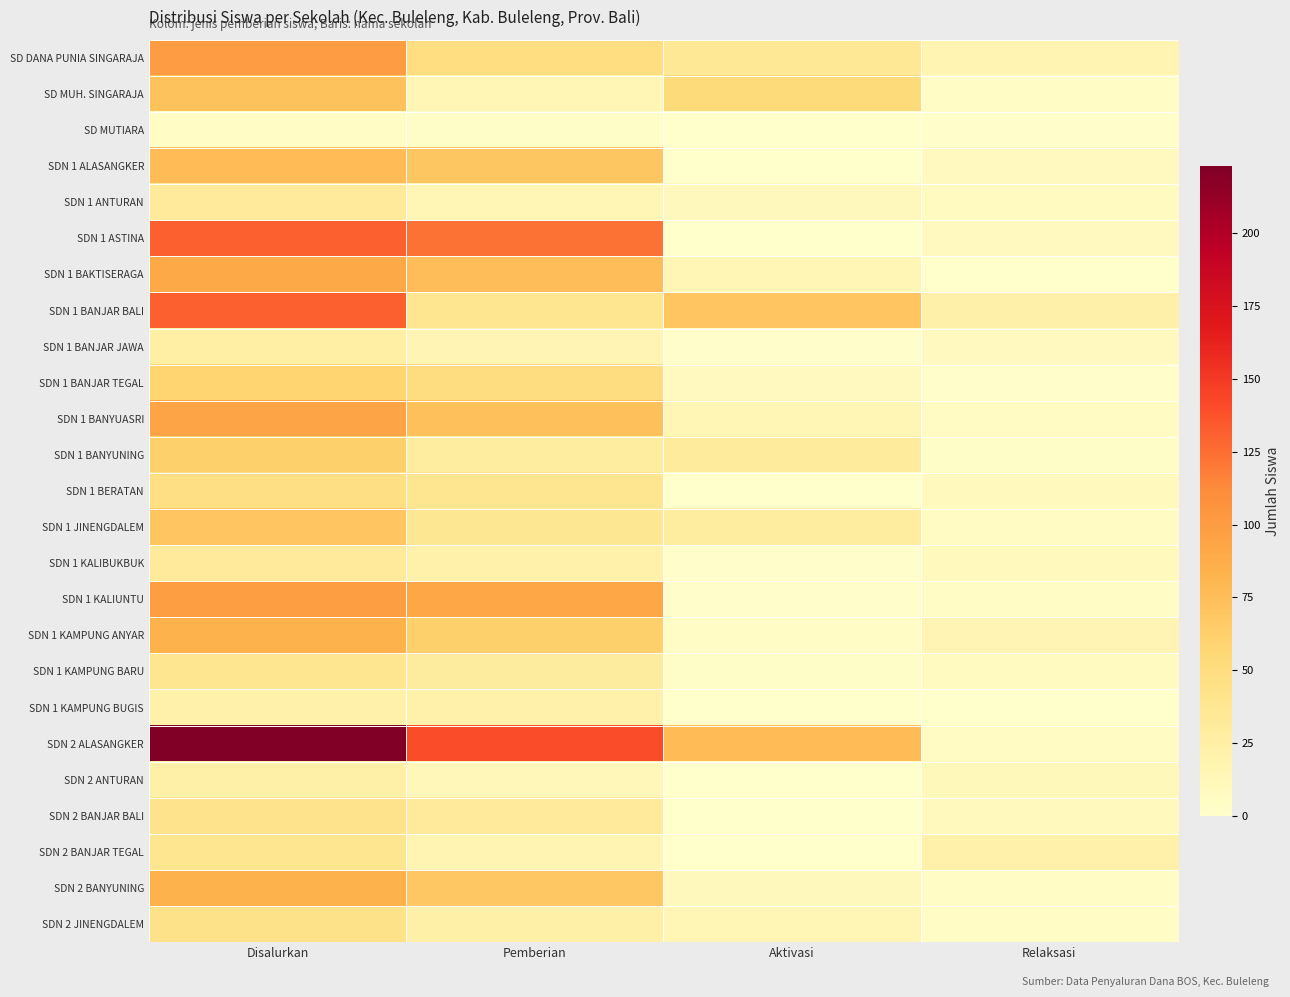

List the series in order of their peak value, lowest first.

SD MUTIARA, SDN 1 KAMPUNG BUGIS, SDN 2 ANTURAN, SDN 1 BANJAR JAWA, SDN 1 ANTURAN, SDN 1 KALIBUKBUK, SDN 2 BANJAR TEGAL, SDN 1 KAMPUNG BARU, SDN 2 BANJAR BALI, SDN 2 JINENGDALEM, SDN 1 BERATAN, SDN 1 BANJAR TEGAL, SDN 1 BANYUNING, SDN 1 JINENGDALEM, SD MUH. SINGARAJA, SDN 1 ALASANGKER, SDN 1 KAMPUNG ANYAR, SDN 2 BANYUNING, SDN 1 BAKTISERAGA, SDN 1 BANYUASRI, SDN 1 KALIUNTU, SD DANA PUNIA SINGARAJA, SDN 1 ASTINA, SDN 1 BANJAR BALI, SDN 2 ALASANGKER